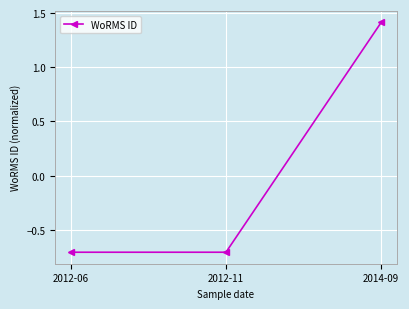

What is the change in value from 2012-11 to 2014-09?

+2.1